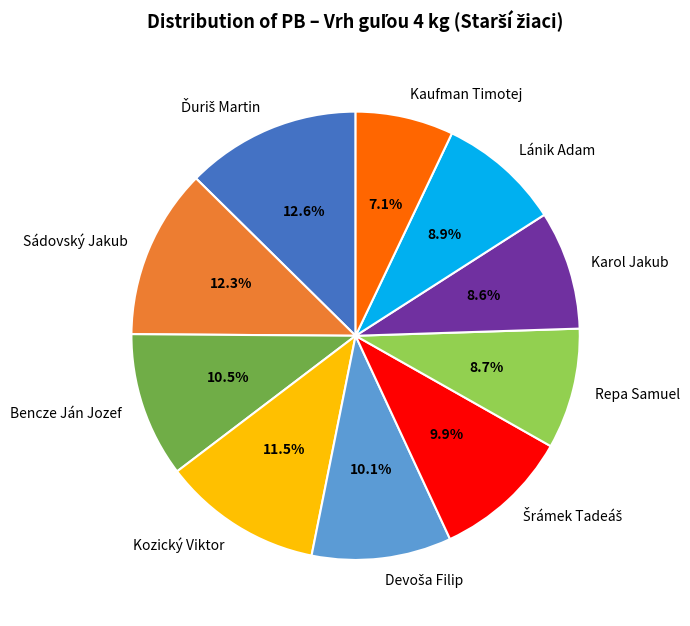

To the nearest percent, what percentage of the pie is Karol Jakub?

9%